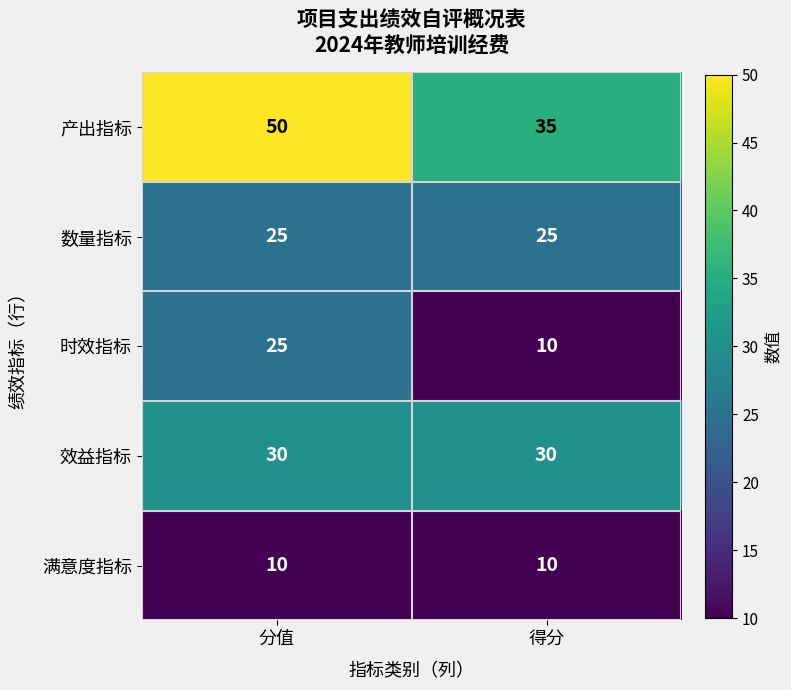

At which category is the sum across all series the highest?

分值